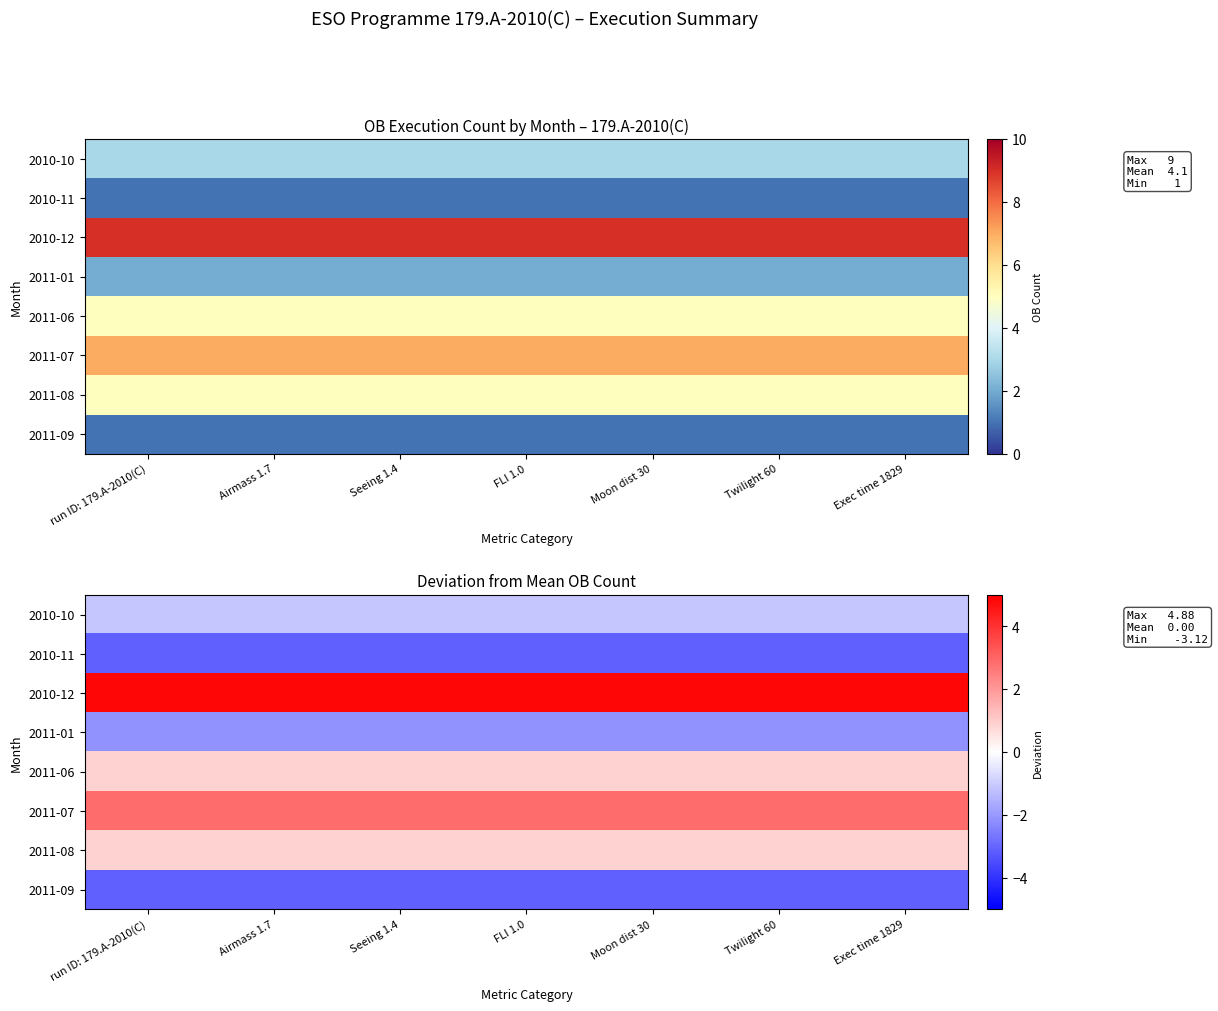

At which category is the sum across all series the highest?

run ID: 179.A-2010(C)